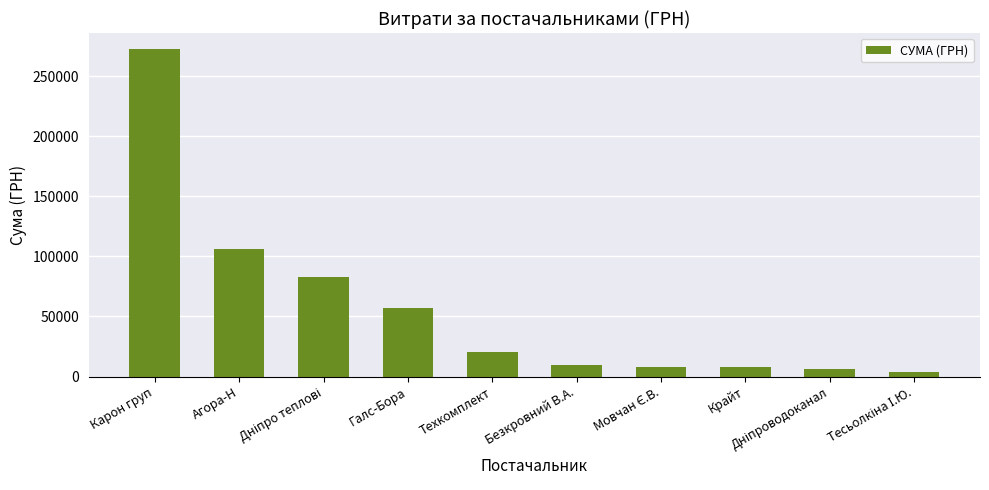

What is the maximum value shown in the chart?

272422.2